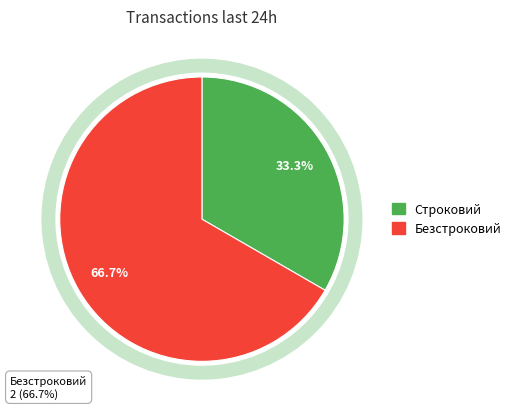

The Безстроковий slice represents 67% of the pie. True or false?

True